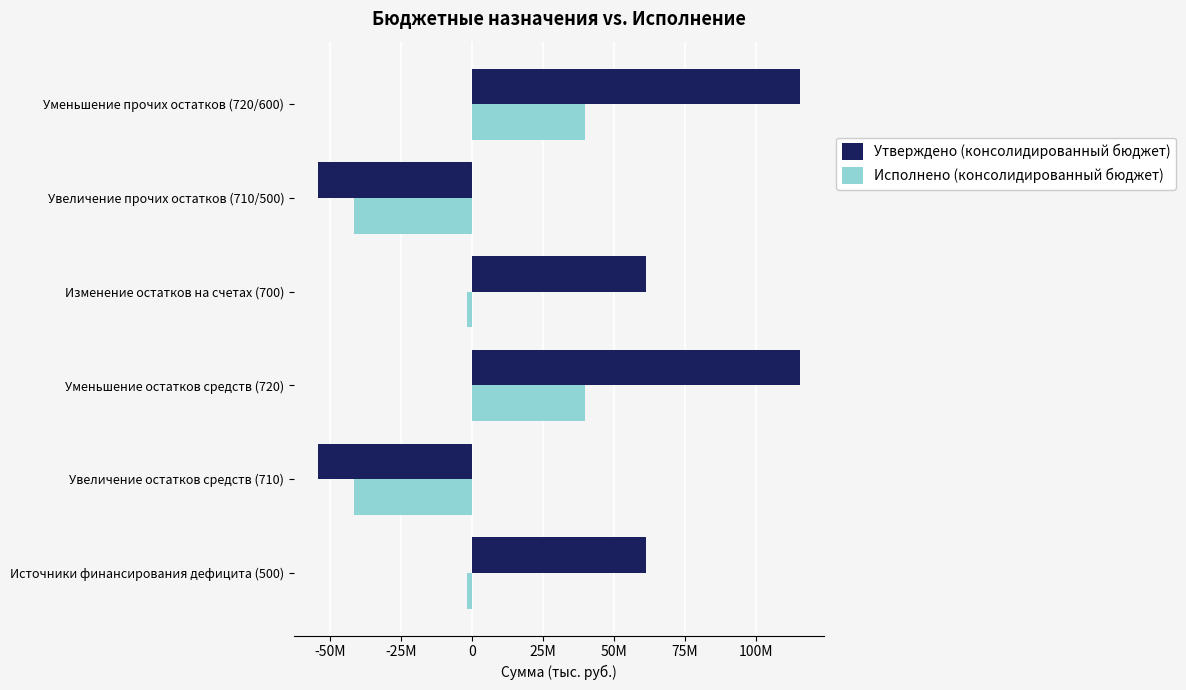

What are all the series names shown in the legend?

Утверждено (консолидированный бюджет), Исполнено (консолидированный бюджет)